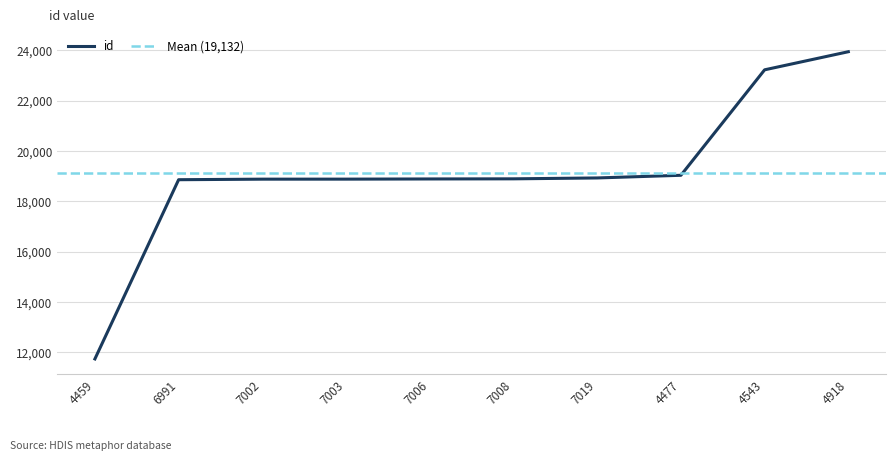

What is the sum of all values?

191316